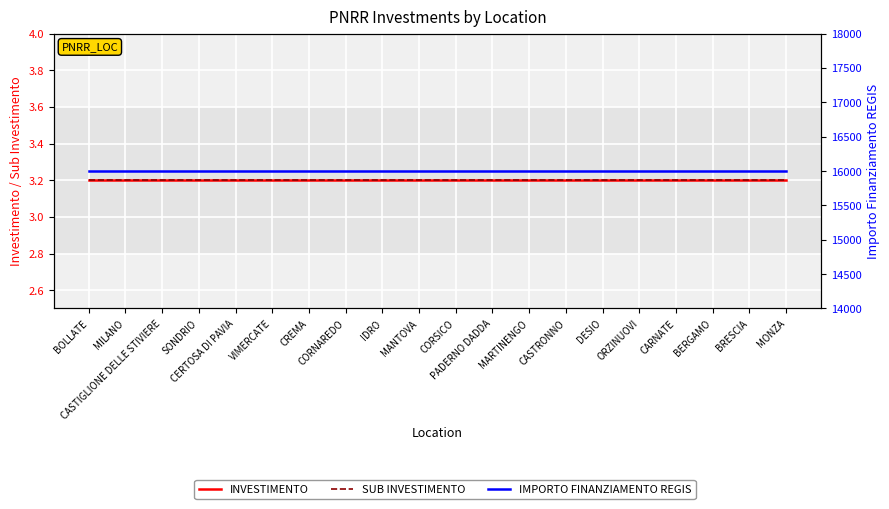

What is the maximum value shown in the chart?

16000.0